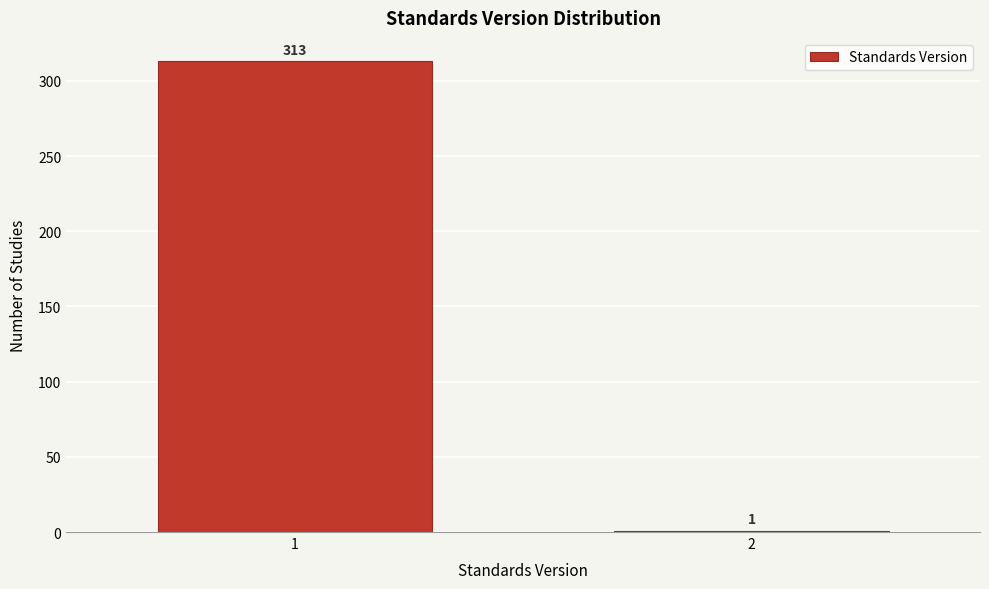

Reading left to right, extract all data points from this chart.

313	1